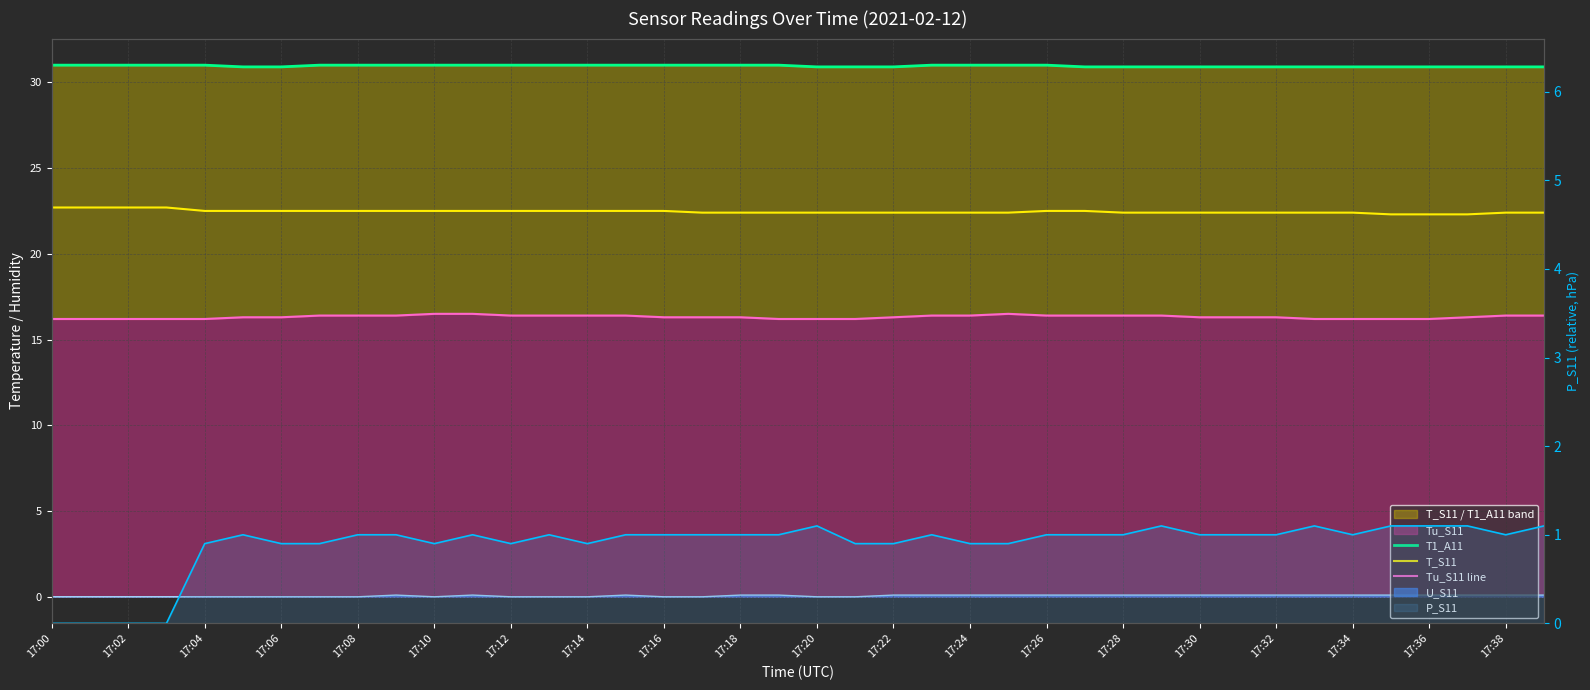

Between 17:14 and 36, which series saw the biggest shift?

T_S11